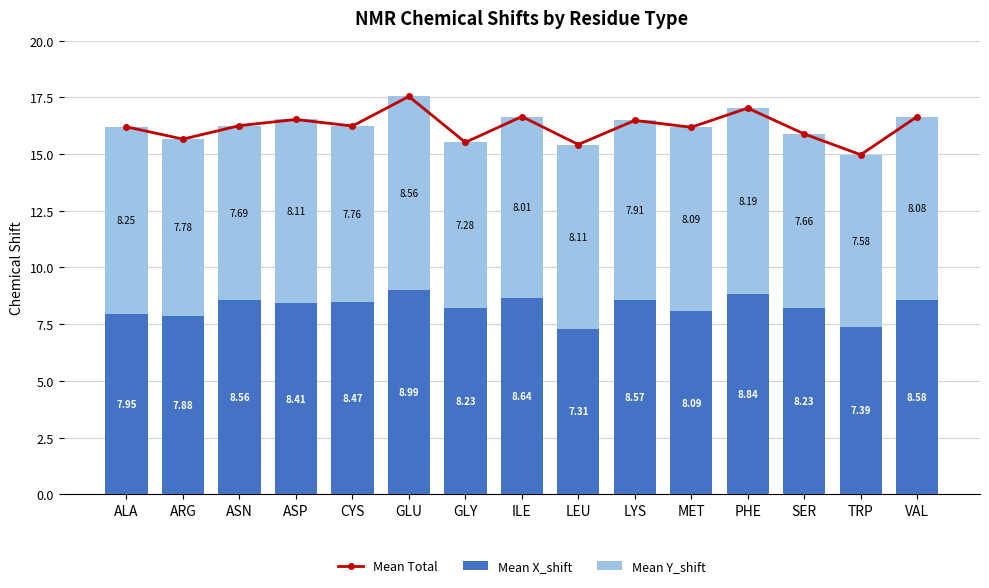

The value of Mean Y_shift at ARG is 7.8. True or false?

True